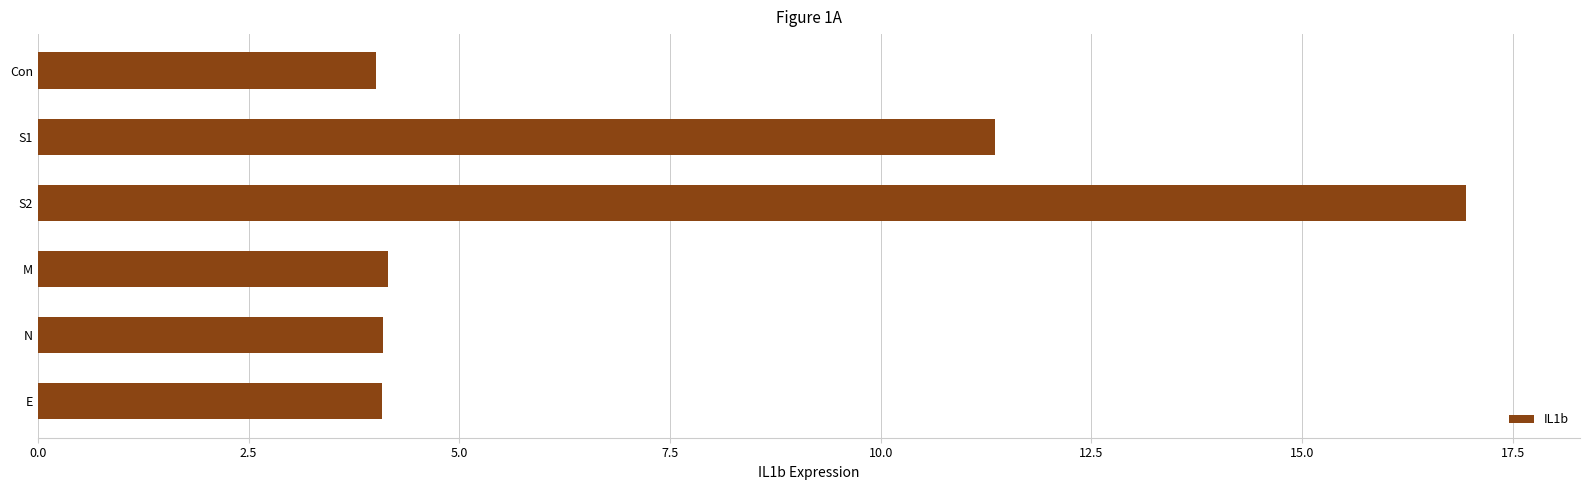

At which label is the value closest to 10?

S1